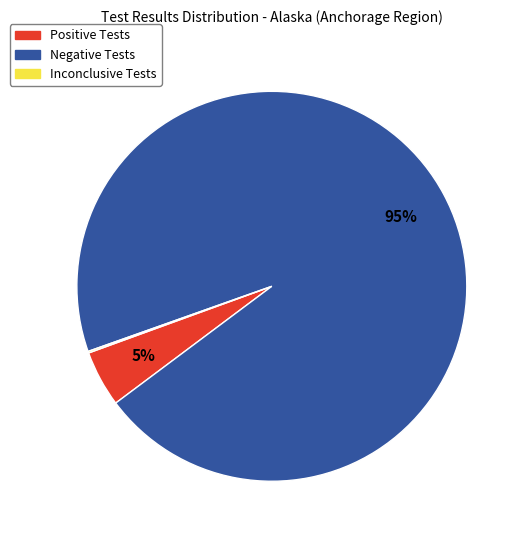

Which category has the biggest portion of the pie?

Negative Tests